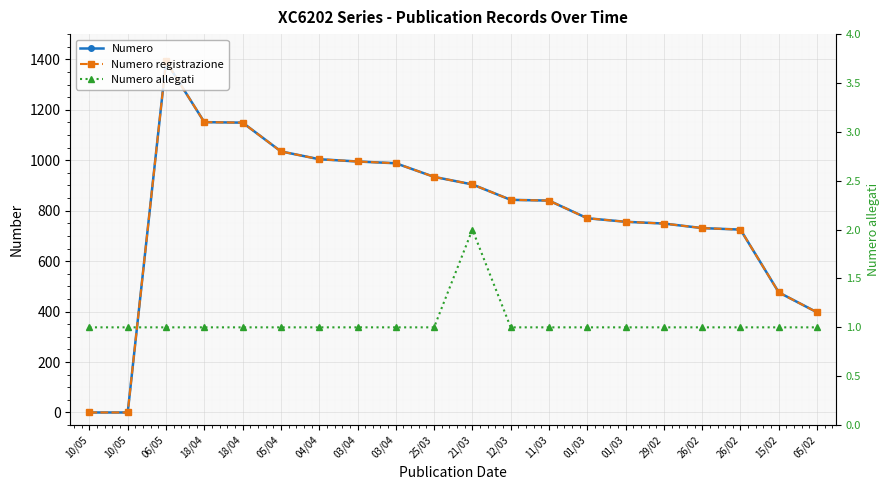

How many positive values does the Numero registrazione series have?

18